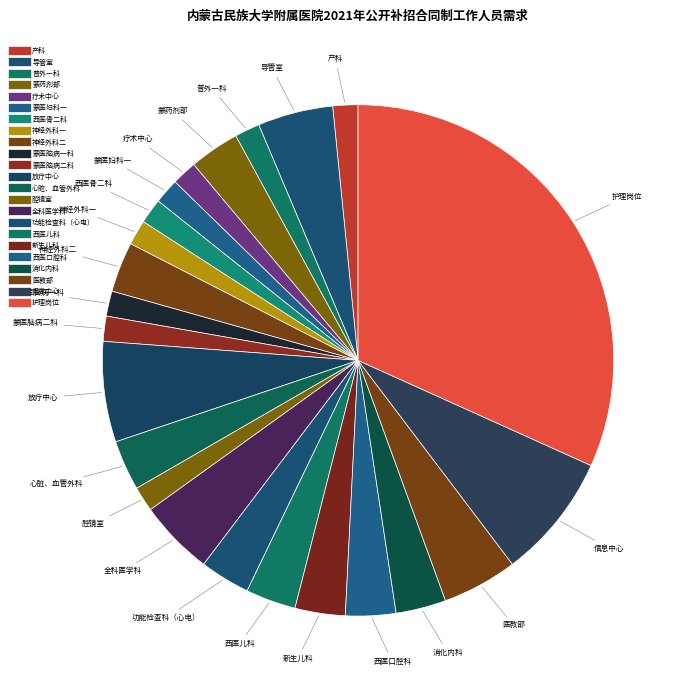

How many slices are in this pie chart?

23